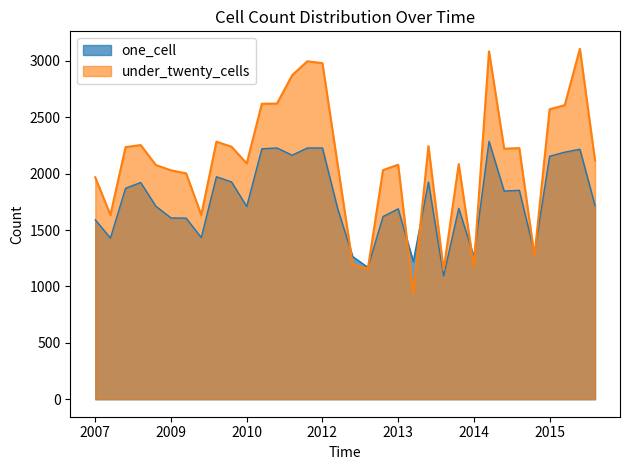

What is the label of the 9th point from the left?

2009-12-16